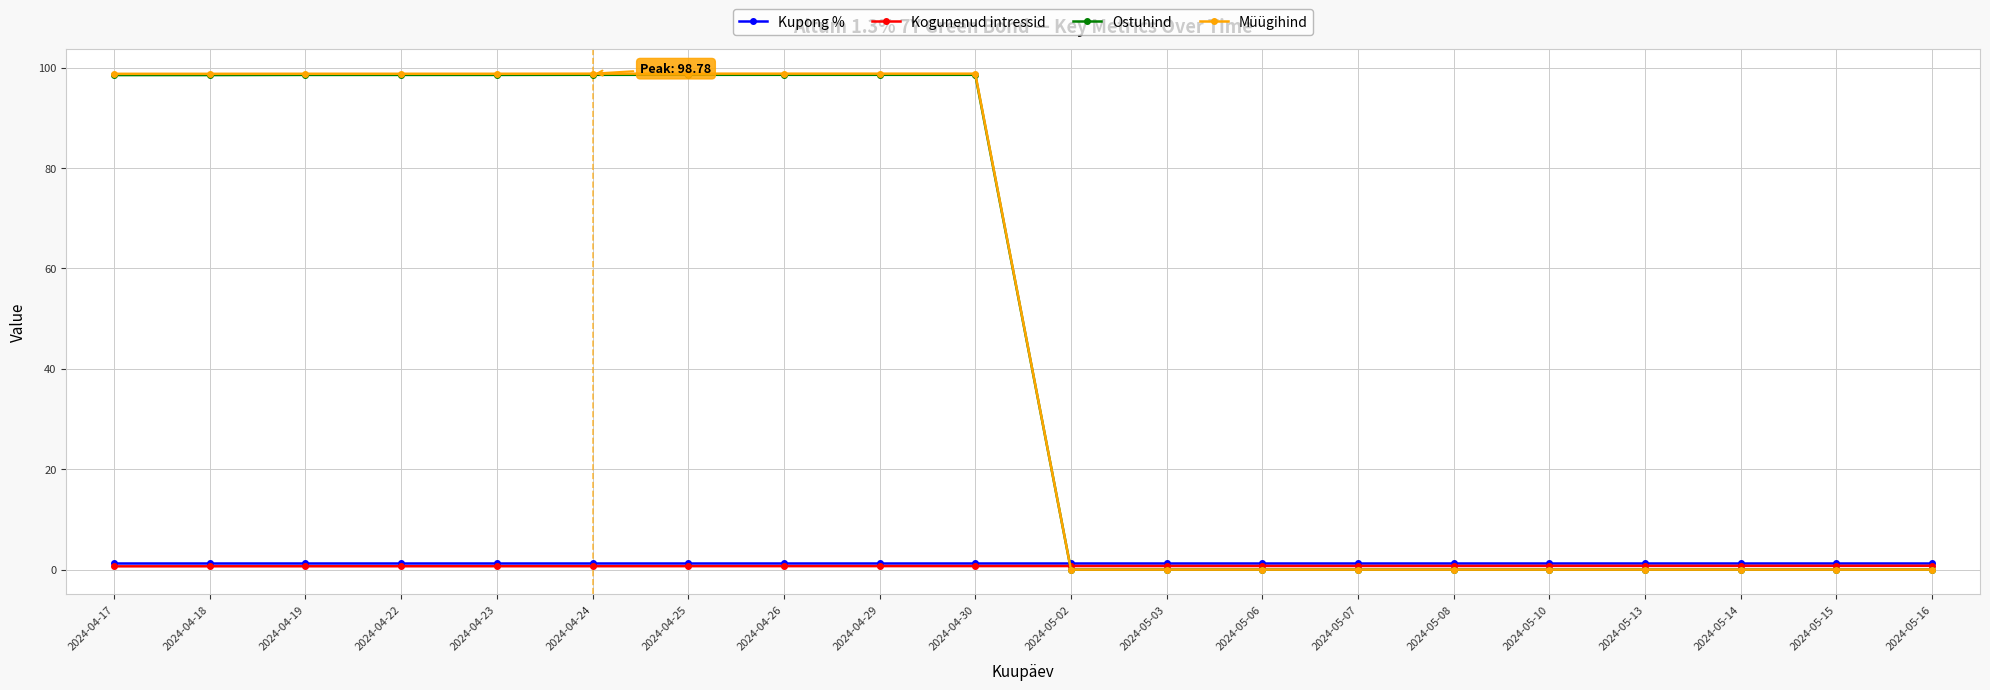

At how many categories does at least one series exceed 24?

10